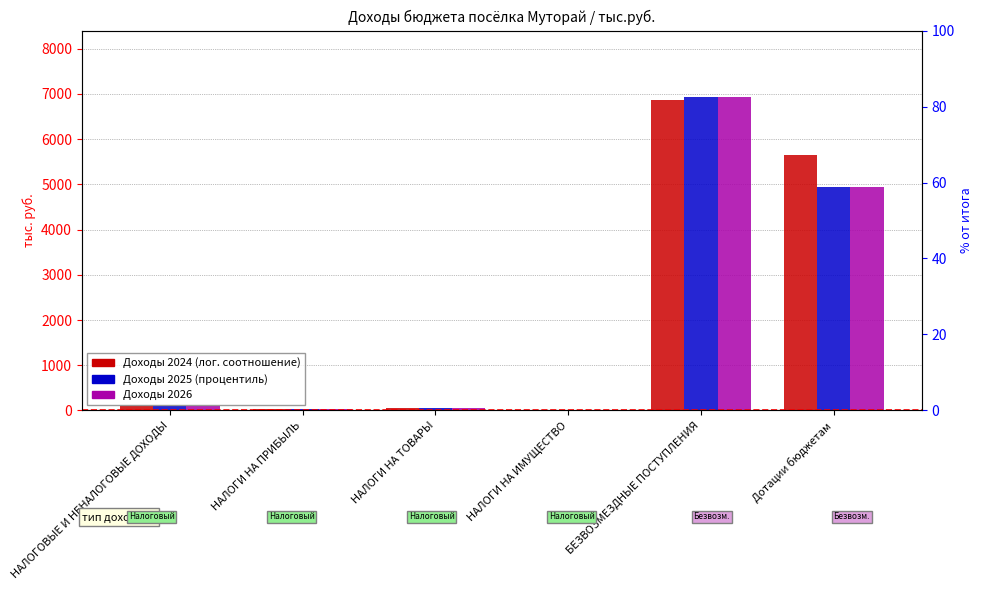

Which has a higher value, НАЛОГОВЫЕ И НЕНАЛОГОВЫЕ ДОХОДЫ or НАЛОГИ НА ТОВАРЫ?

НАЛОГОВЫЕ И НЕНАЛОГОВЫЕ ДОХОДЫ